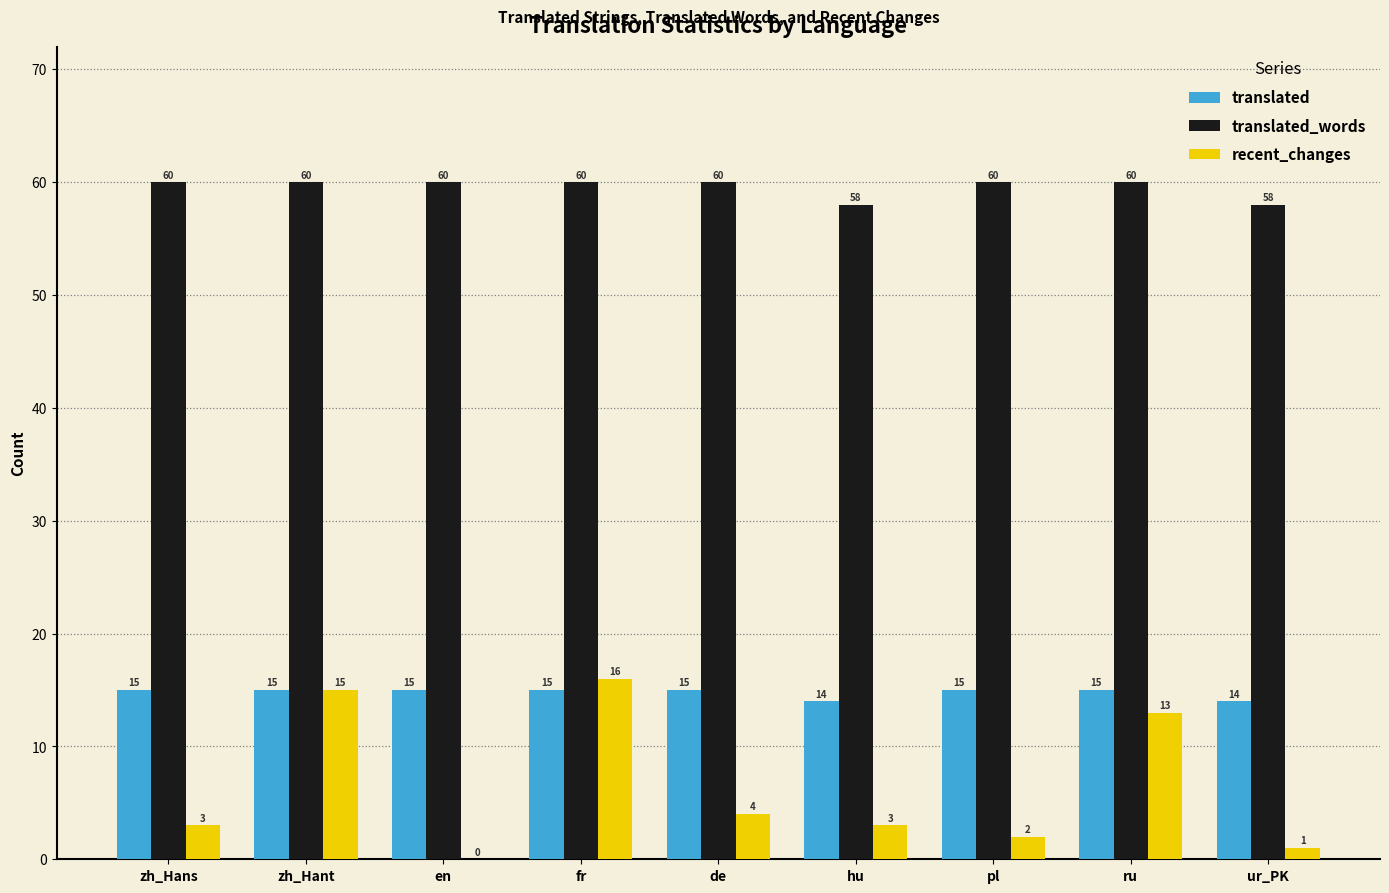

What is the sum of all translated values?

133